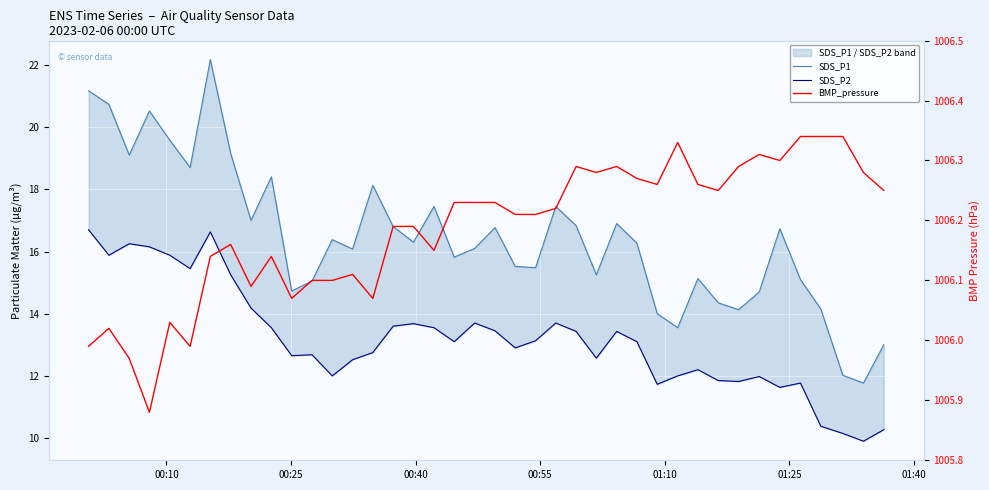

True or false: BMP_pressure and SDS_P2 intersect in this chart.

False